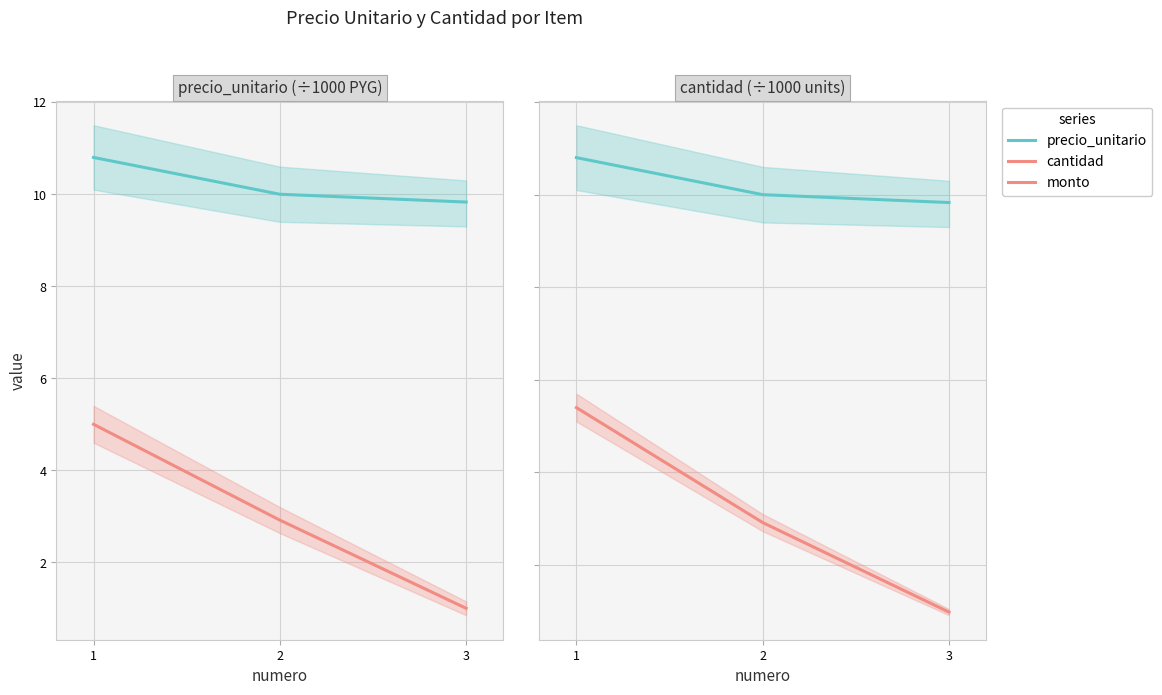

Which series has the widest spread of values?

monto